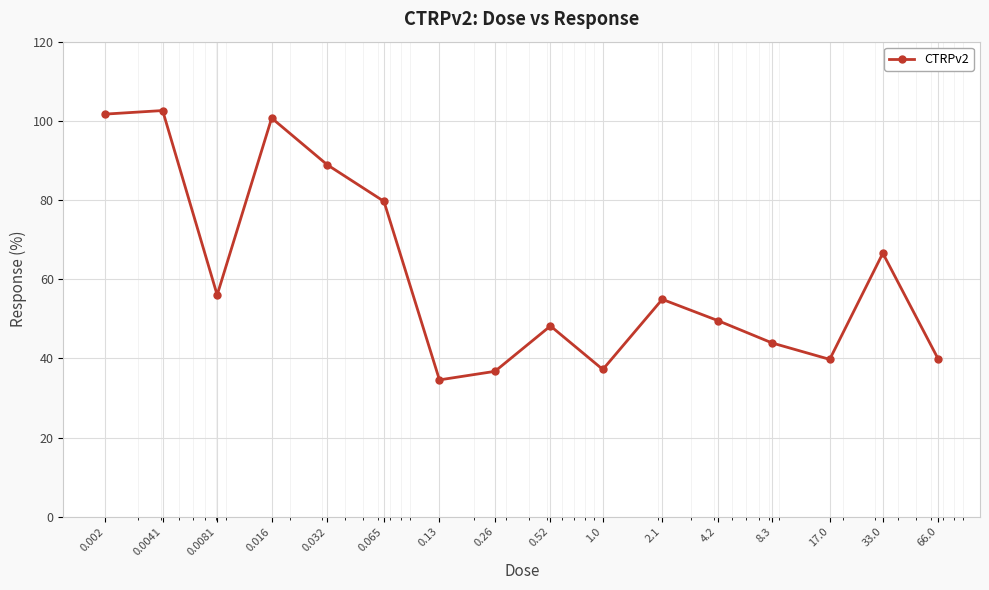

What is the greatest value displayed?

102.6